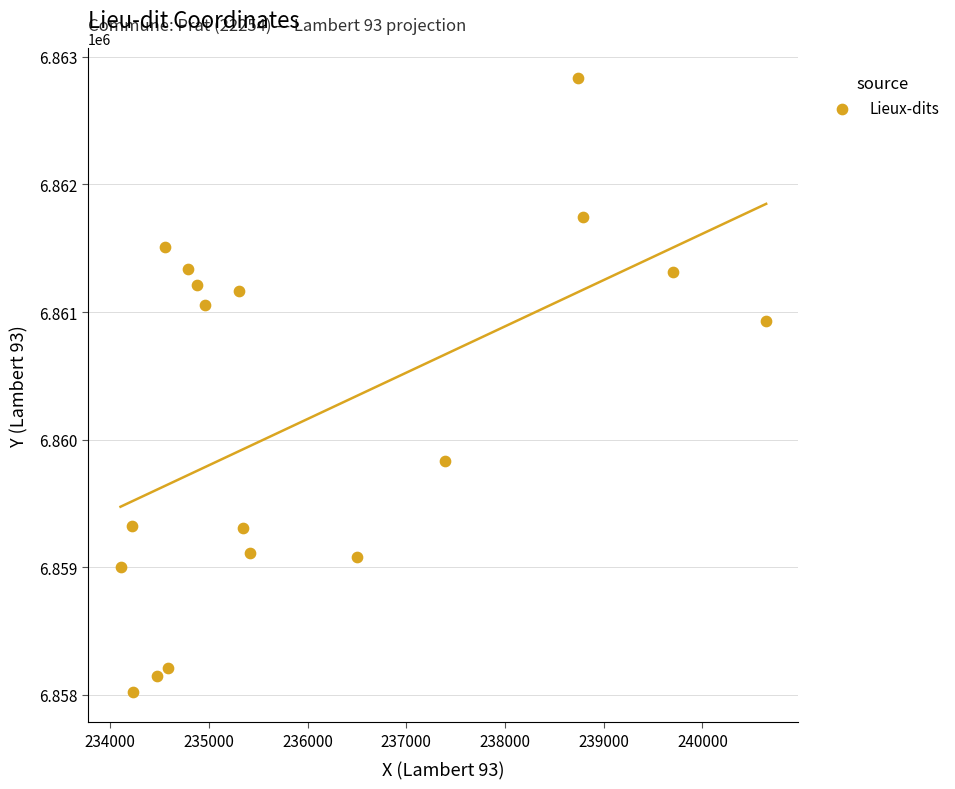

What Y value in the scatter plot is closest to 6860427?

6860932.9